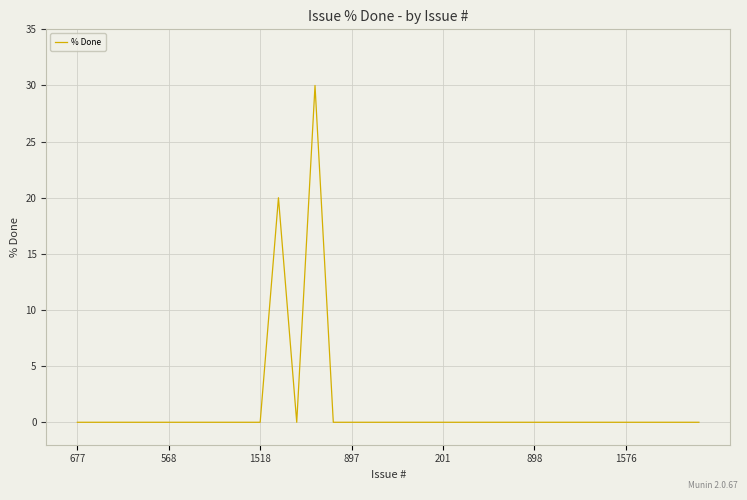

Reading left to right, what are all the values shown in this chart?

0	0	0	0	0	0	0	0	0	0	0	20	0	30	0	0	0	0	0	0	0	0	0	0	0	0	0	0	0	0	0	0	0	0	0